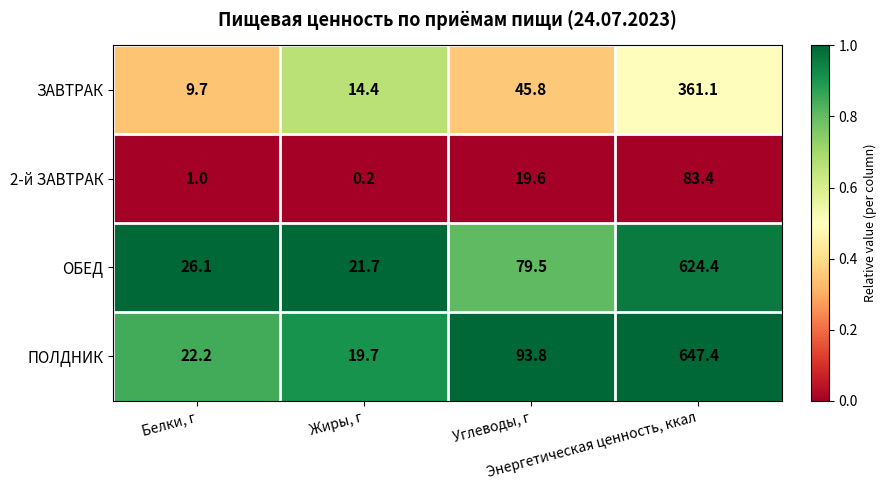

At how many categories does at least one series exceed 0?

4